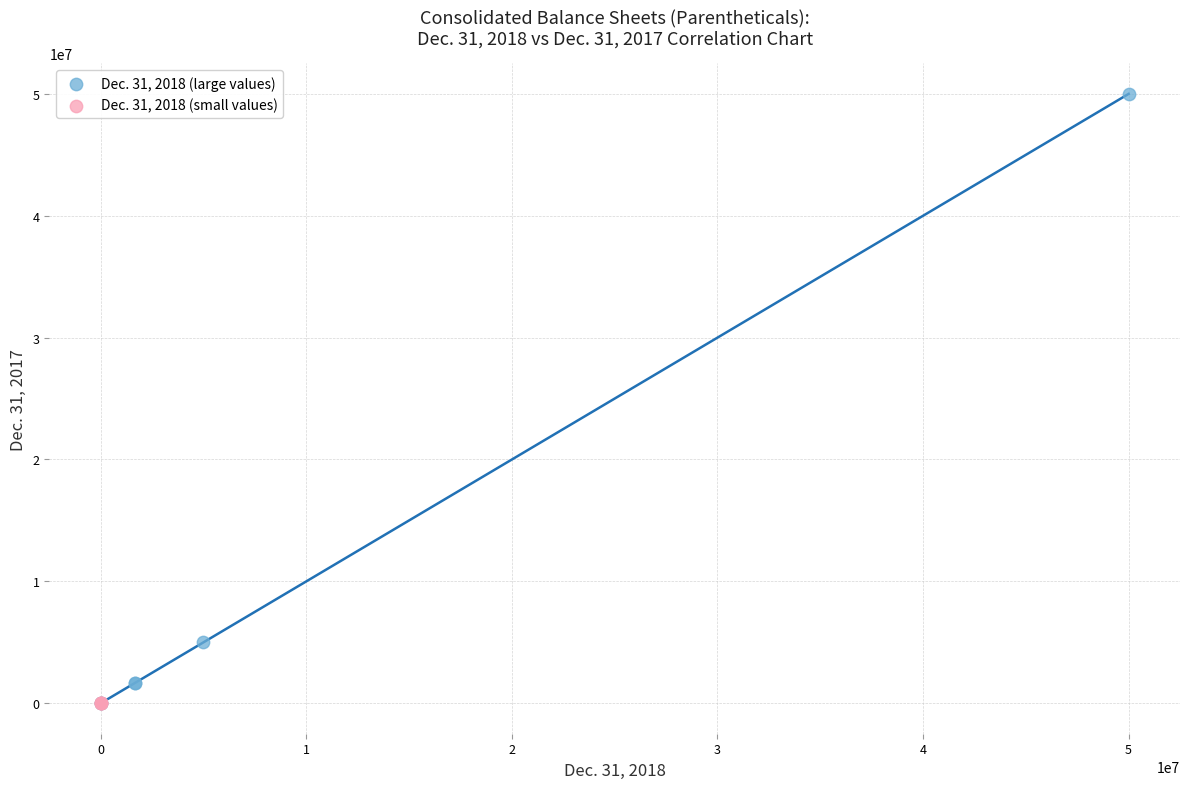

Which series contains the highest Y value?

Dec. 31, 2018 (large values)